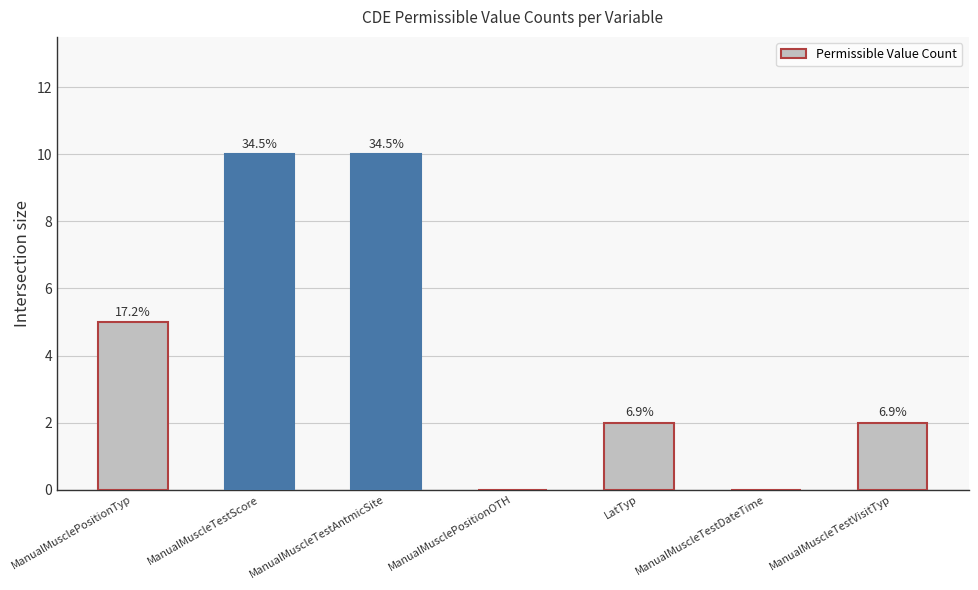

Are the bars horizontal?

No